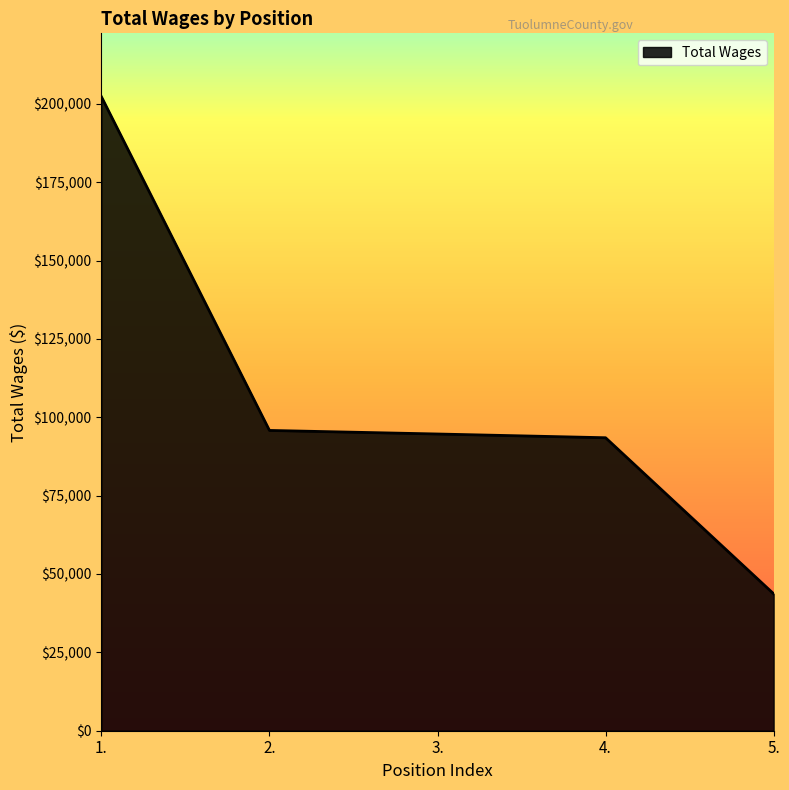

Between 1. and 2., which is larger?

1.